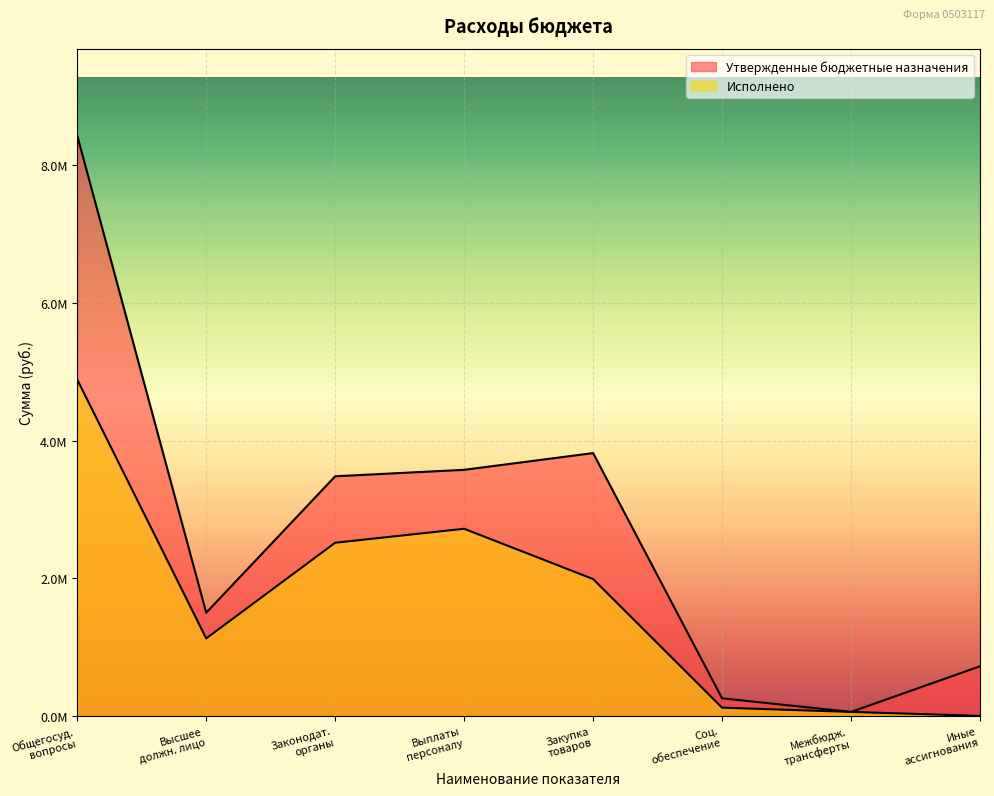

Does the chart display data point markers on the line(s)?

No